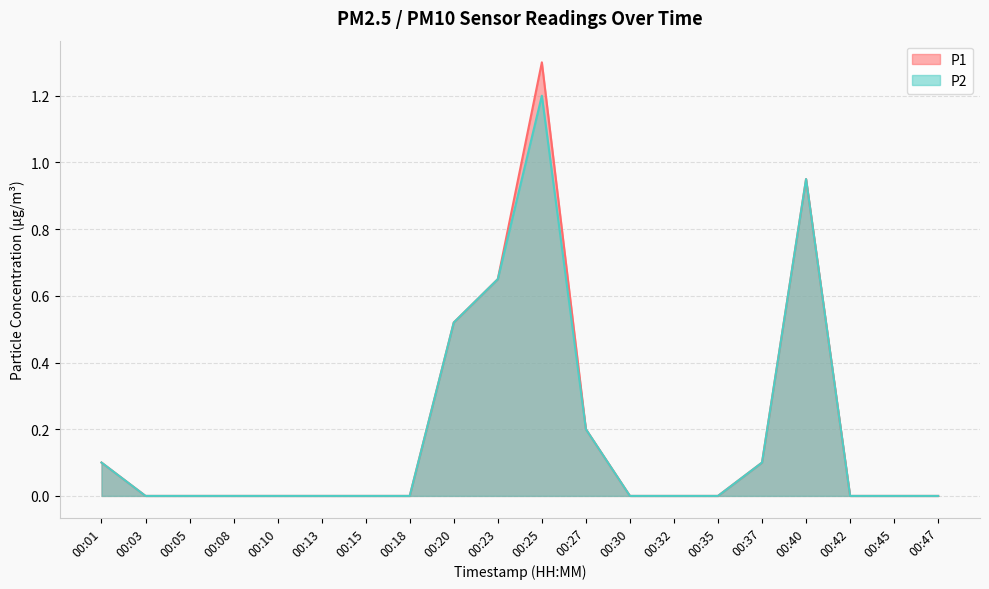

Which label corresponds to the largest value in the chart?

00:25